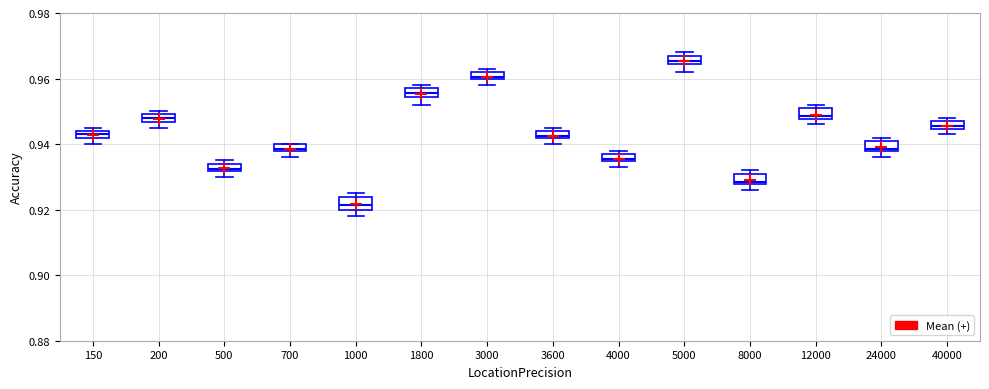

Where is the upper edge of the box at x = 3600 on the y-axis? The values are not printed on the chart, so give them approximately, as read against the axis.

0.944